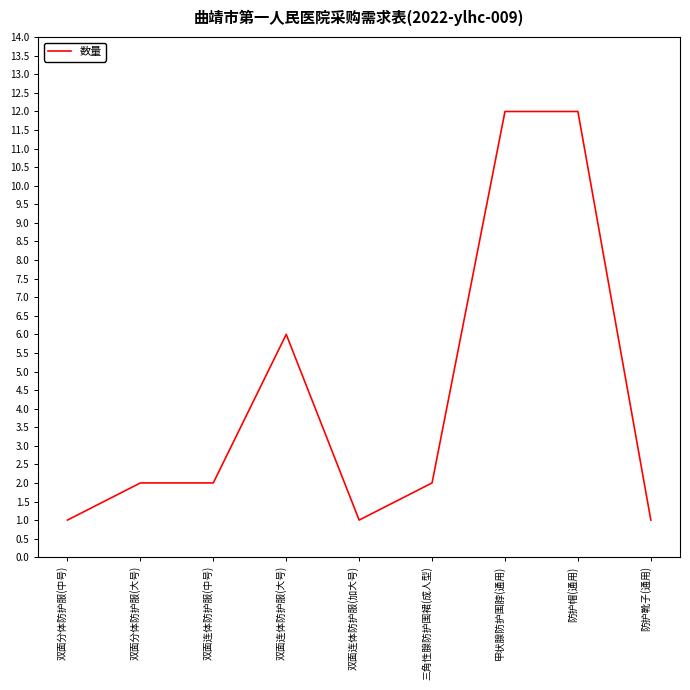

What is the change in value from 双面分体防护服(中号) to 双面分体防护服(大号)?

+1